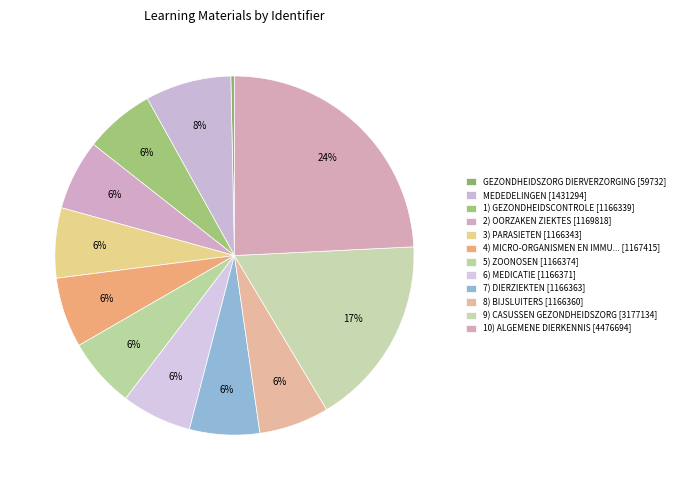

What is the largest slice in the pie chart?

10) ALGEMENE DIERKENNIS